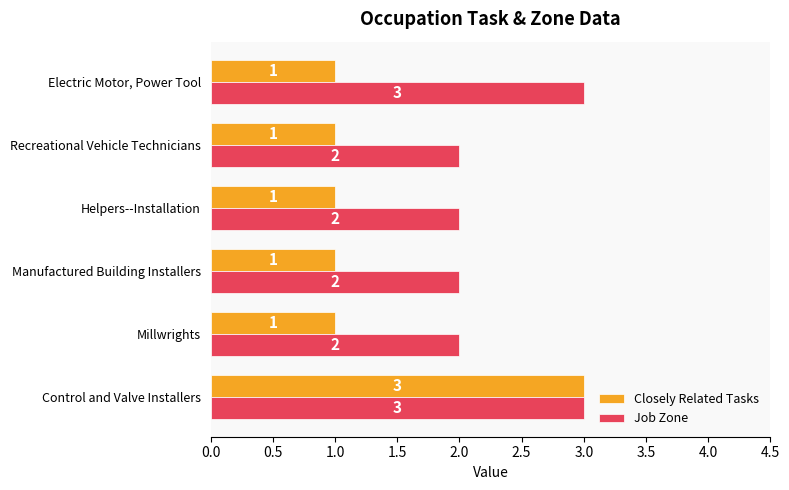

Is it true that Job Zone equals 2 at Millwrights?

True